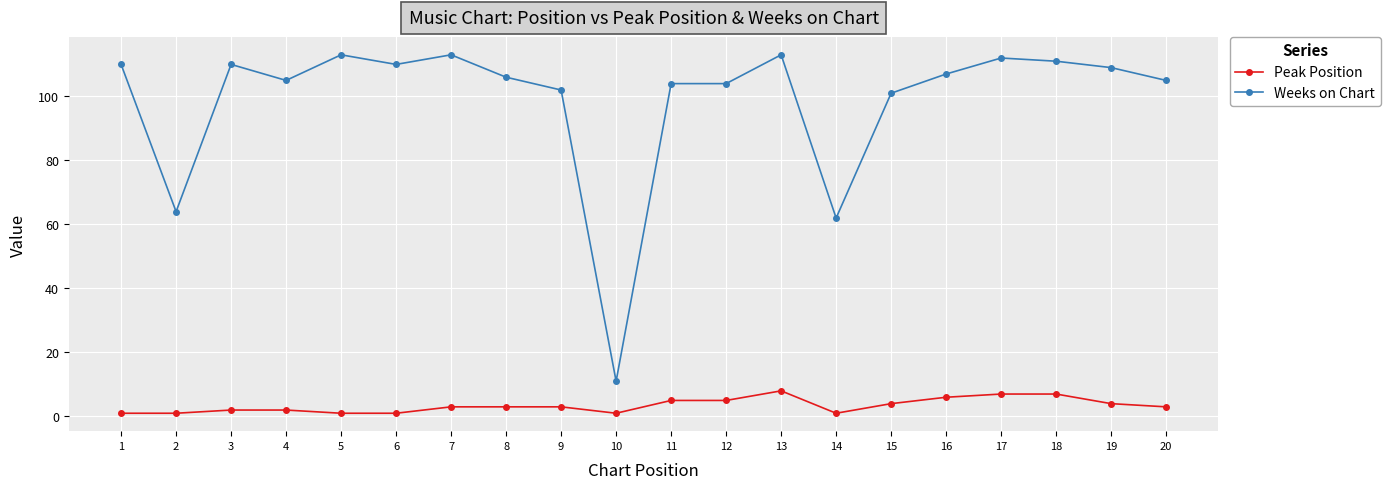

Which series has the largest total across all categories?

Weeks on Chart